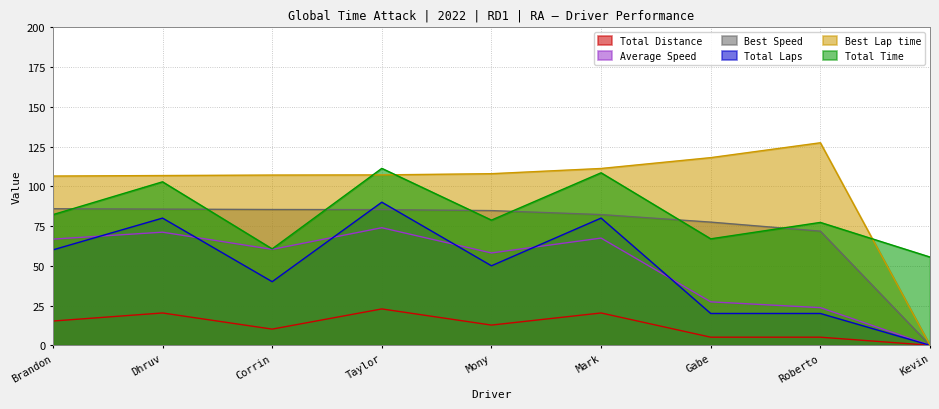

What is the spread (max minus min) of values at Mony?

95.2